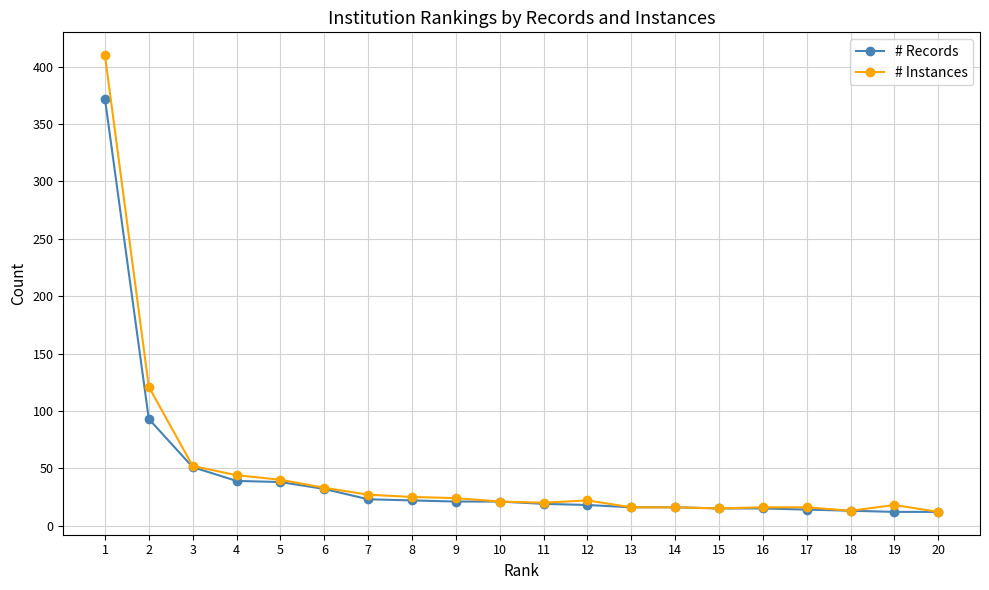

True or false: # Instances has a value of 11 at 8.

False